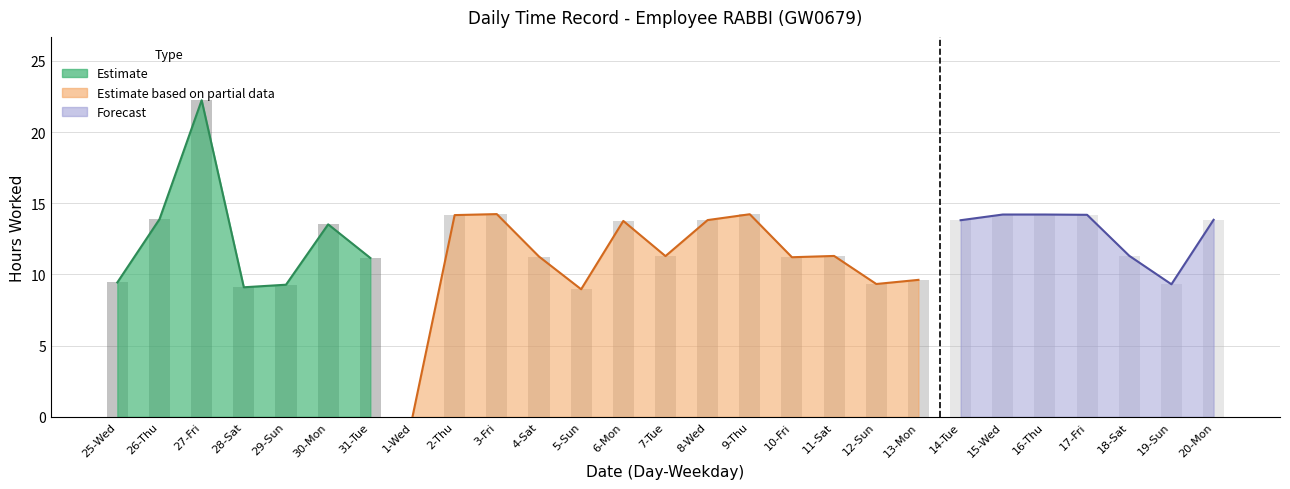

How many data points are above 11?

19